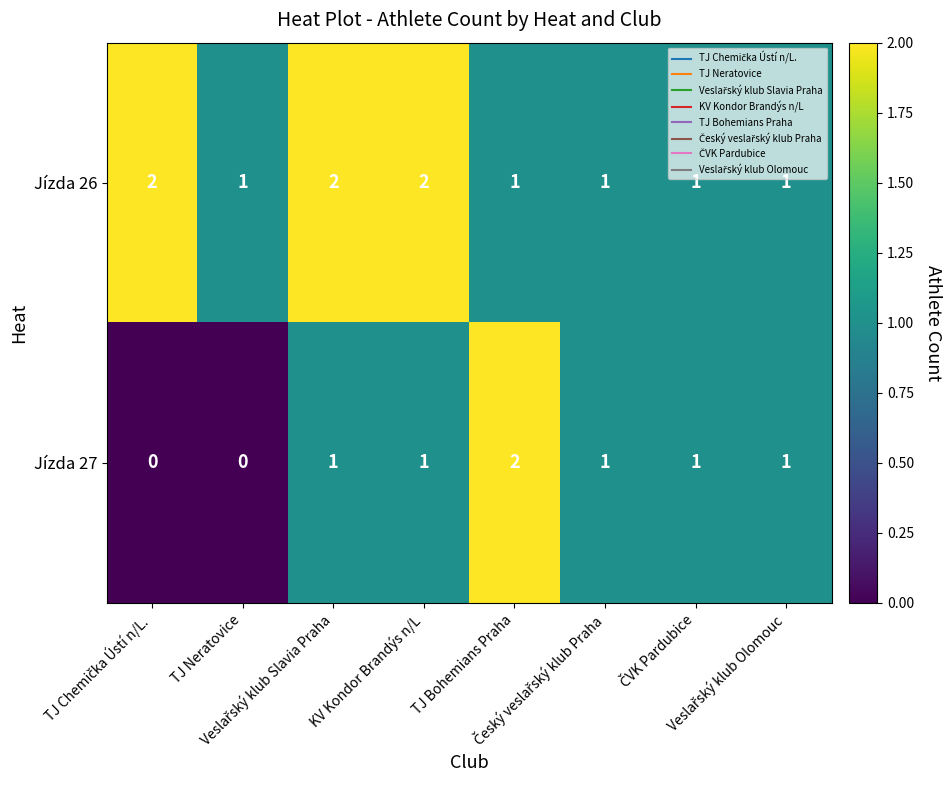

At how many categories does at least one series exceed 0?

8